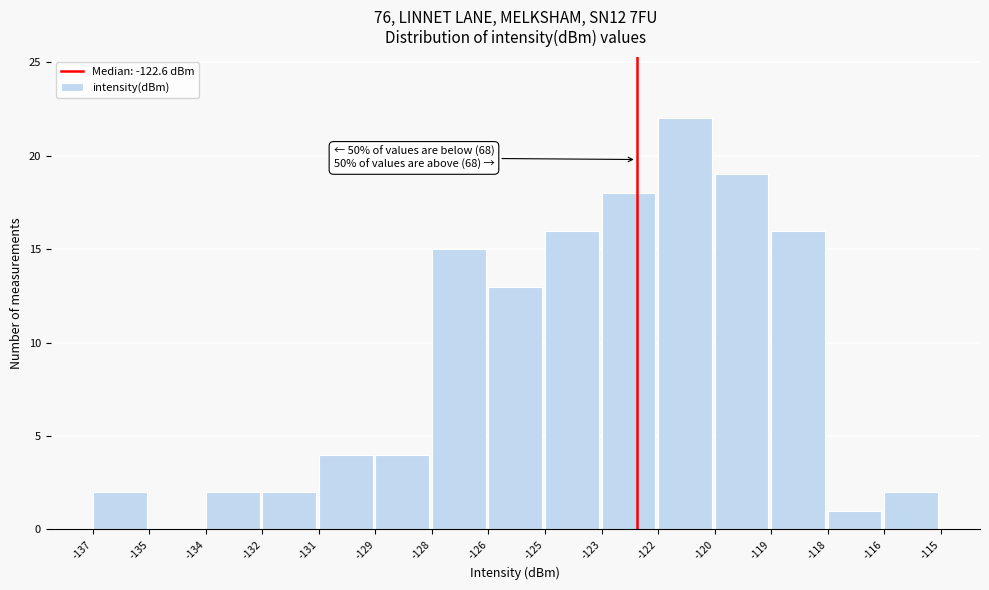

Reading left to right, list all the values displayed in this chart.

-137=2	-135=0	-134=2	-132=2	-131=4	-129=4	-128=15	-126=13	-125=16	-123=18	-122=22	-120=19	-119=16	-118=1	-116=2